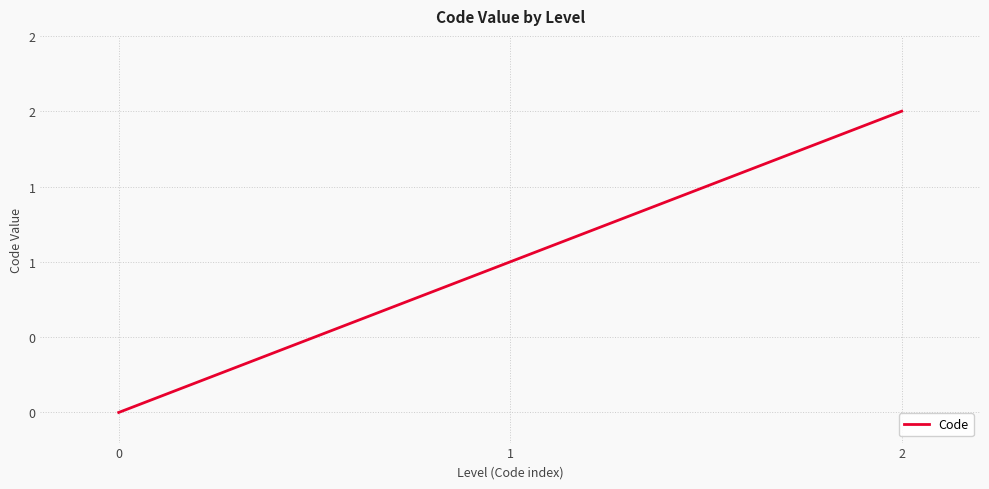

Is this an area chart (filled region under the line)?

No